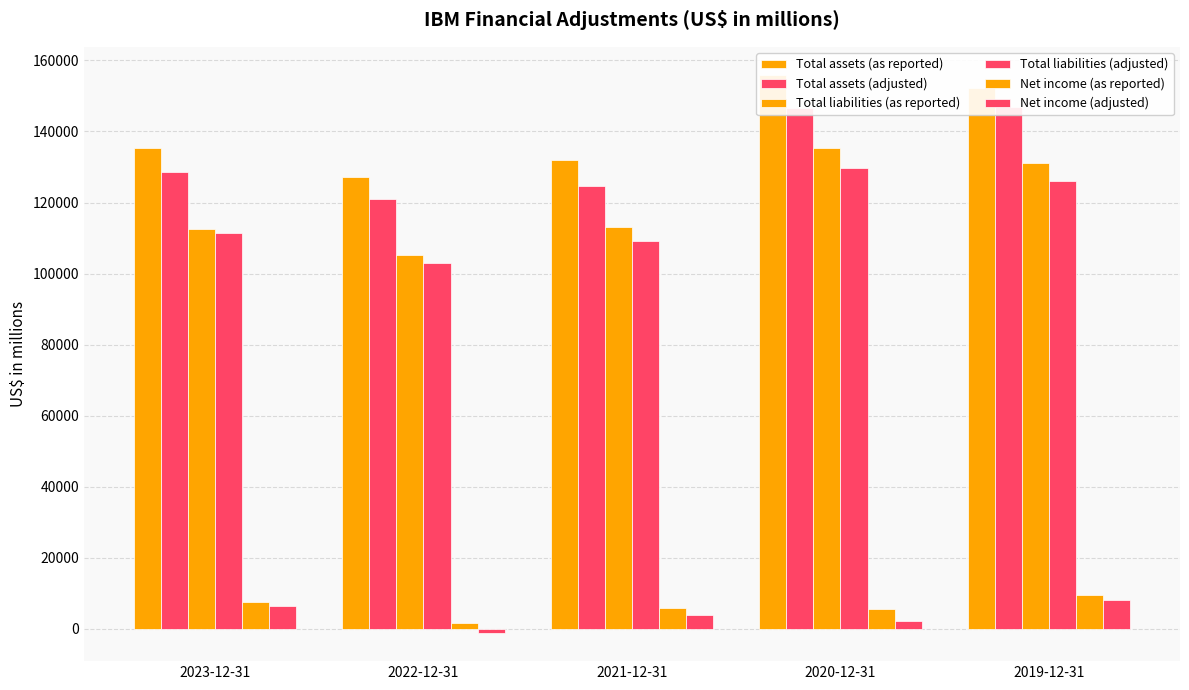

How many series are shown in this chart?

6